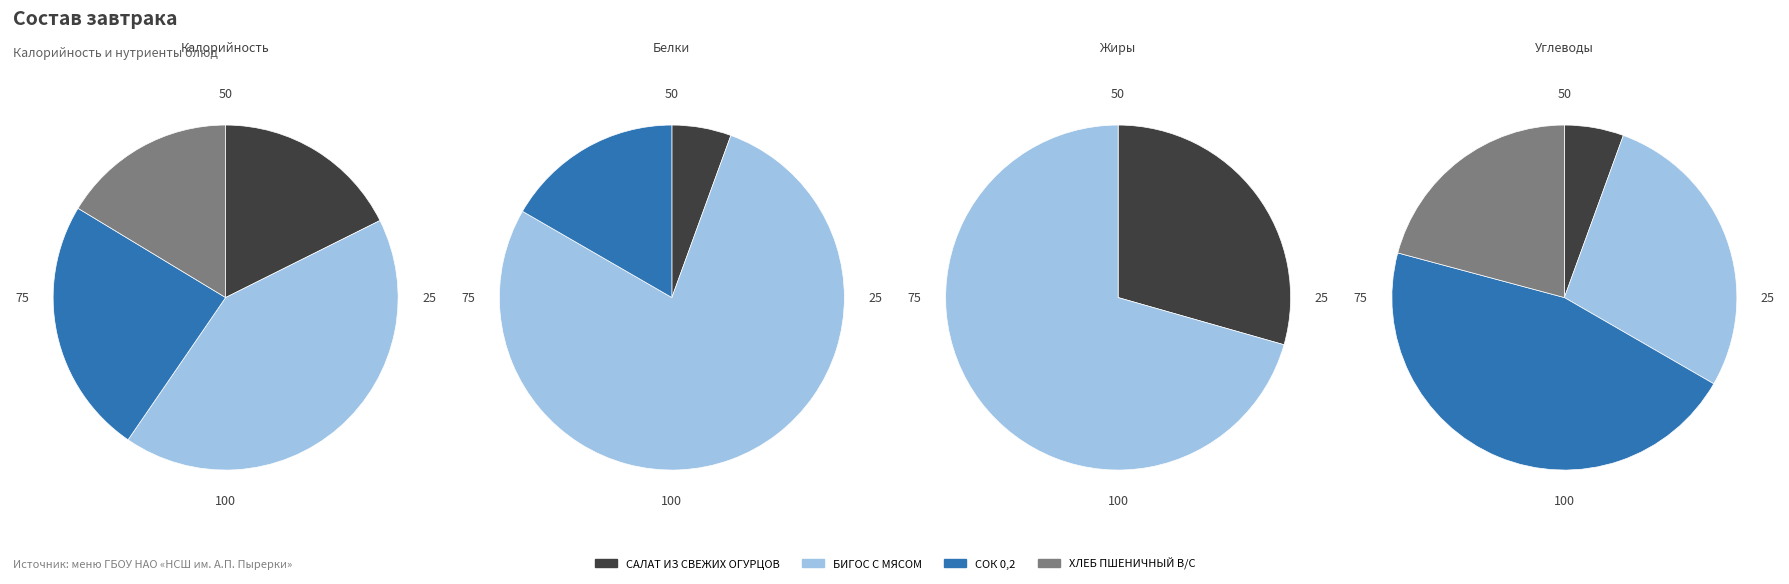

Count the number of slices in the pie.

4